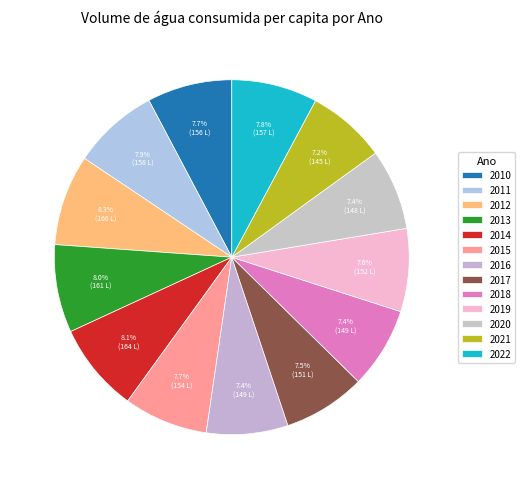

The 2021 slice represents 19% of the pie. True or false?

False